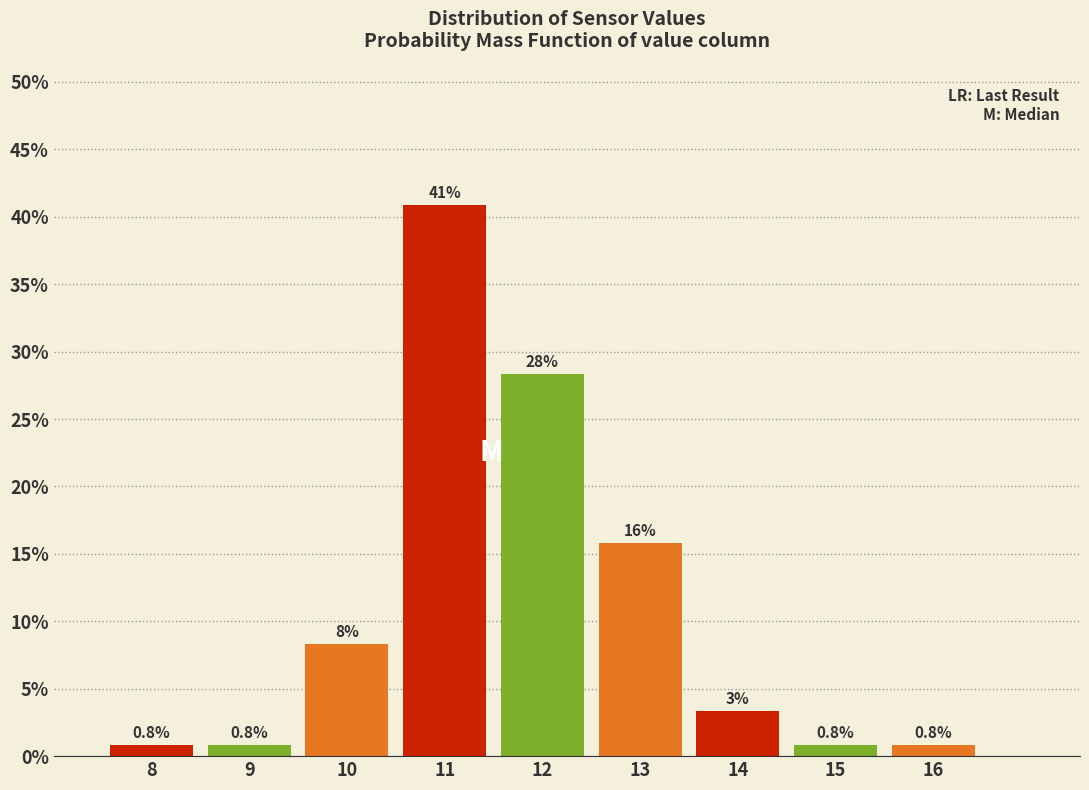

Which range on the x-axis has the tallest bar?

10.5 to 11.5